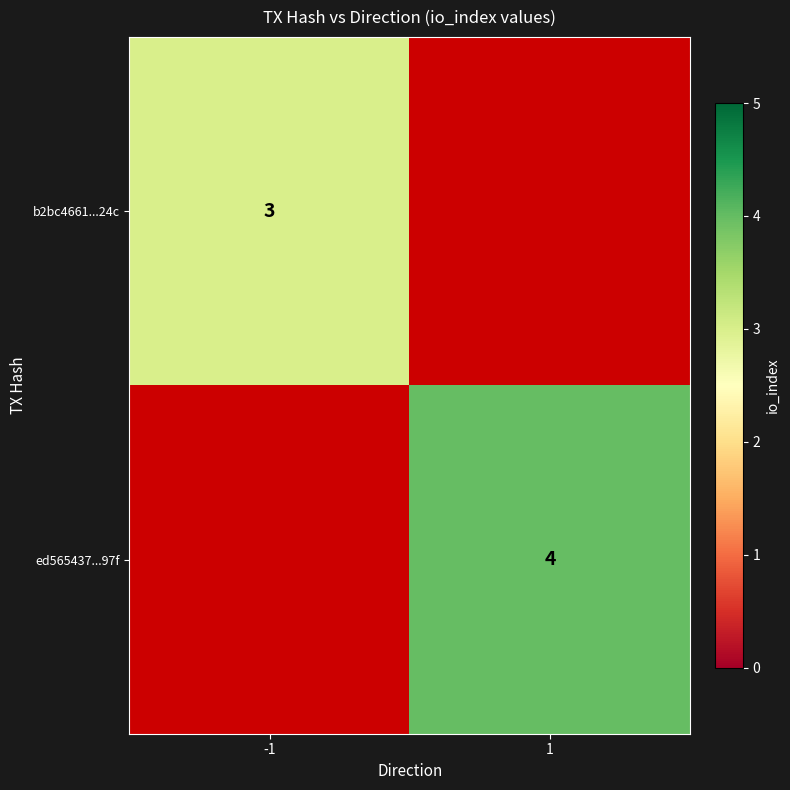

Is it true that ed565437...97f equals 2 at 1?

False